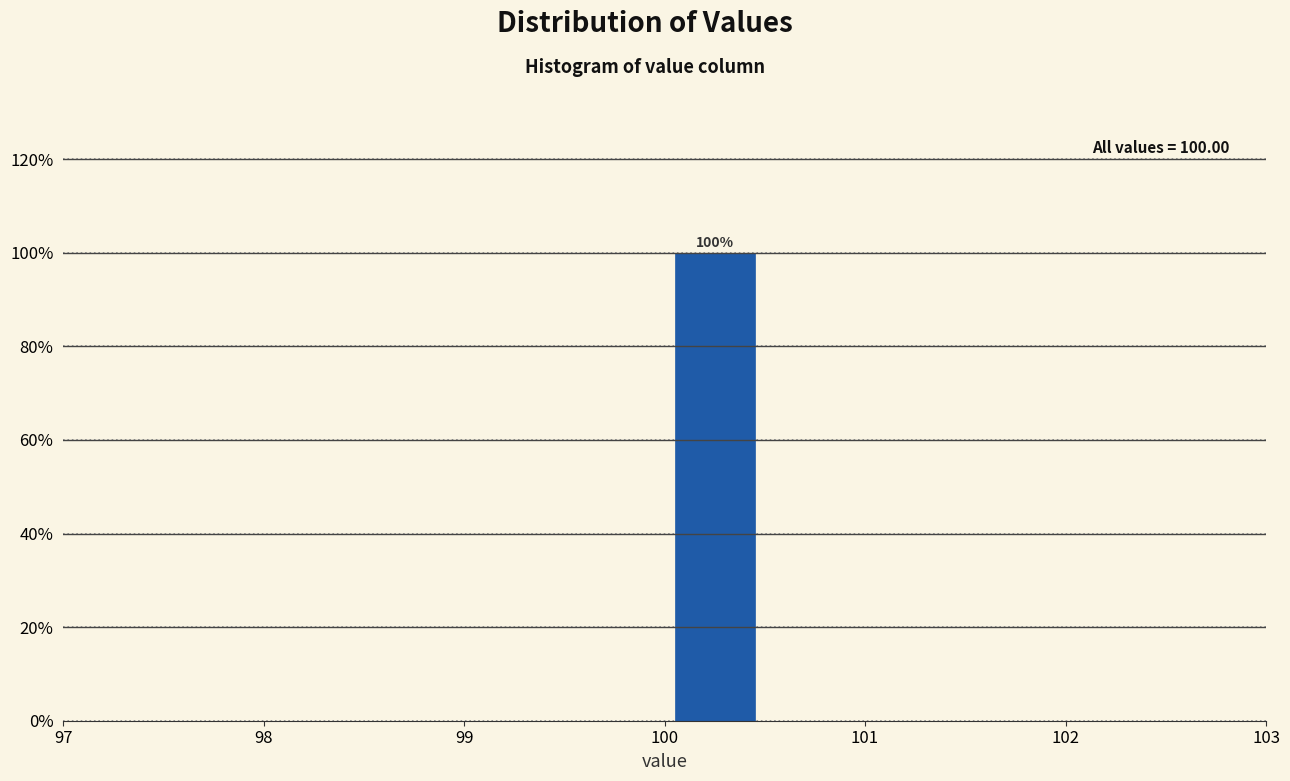

Which range on the x-axis has the tallest bar?

100.0 to 100.5